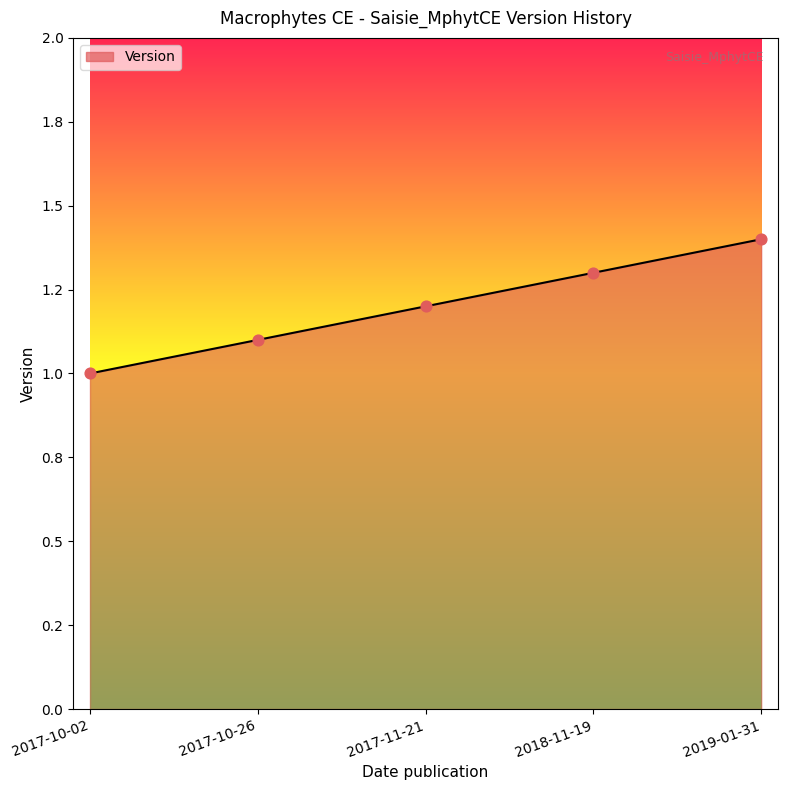

Is this an area chart (filled region under the line)?

Yes